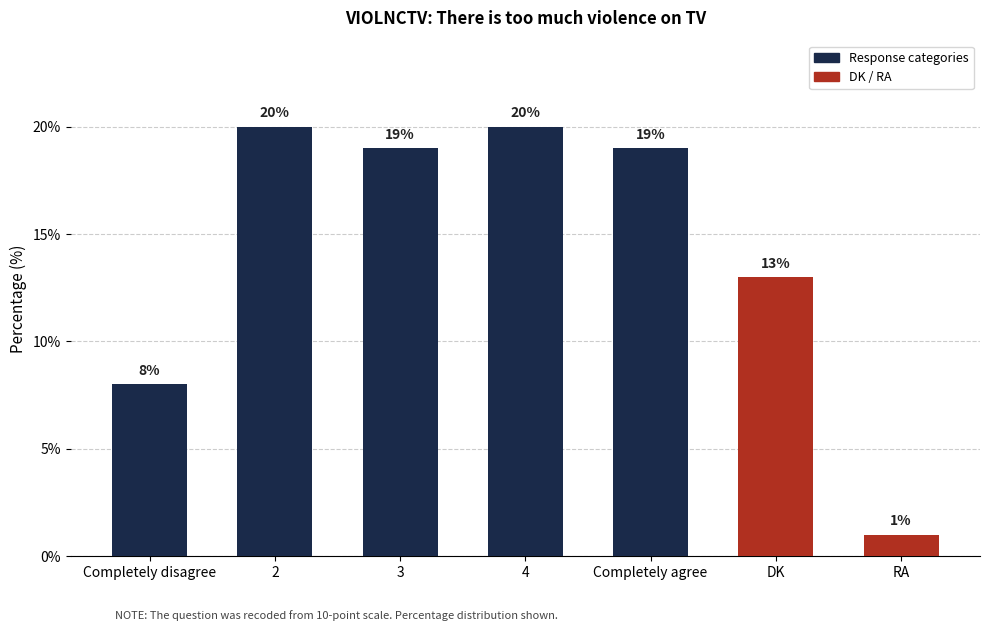

The chart shows a value of 20 at 4. True or false?

True